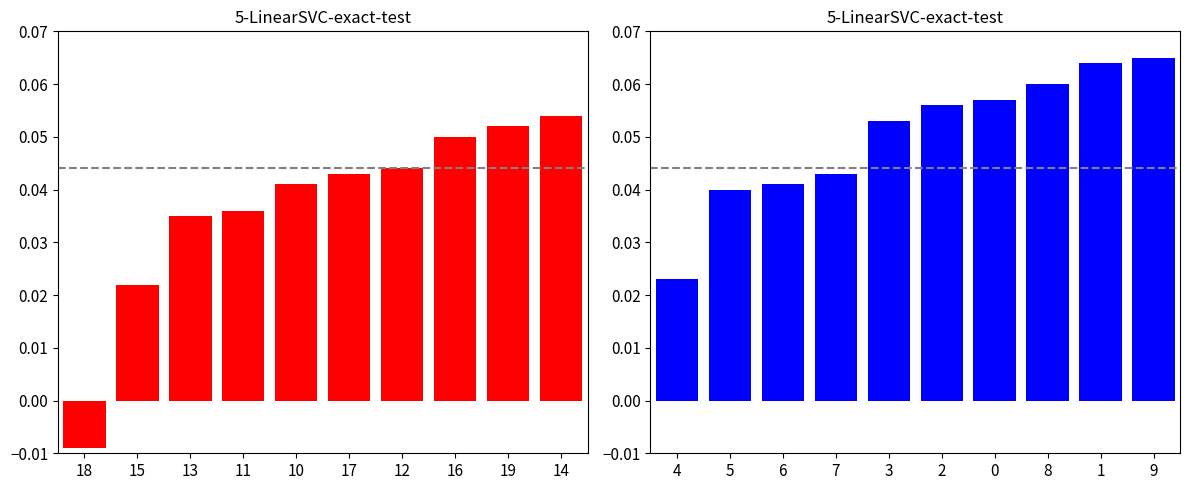

What is the maximum value for red_values?

0.1